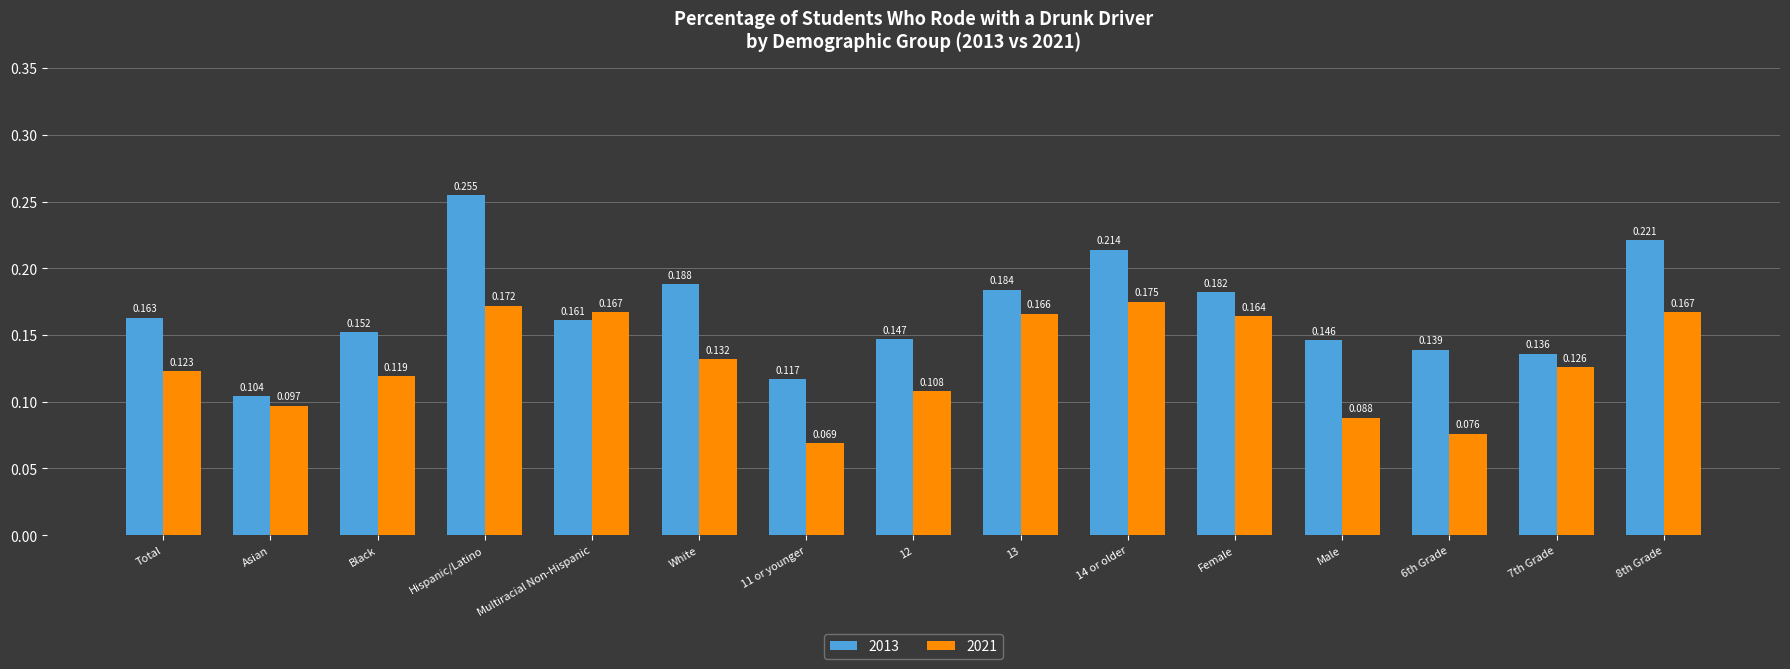

Which series has the largest total across all categories?

2013